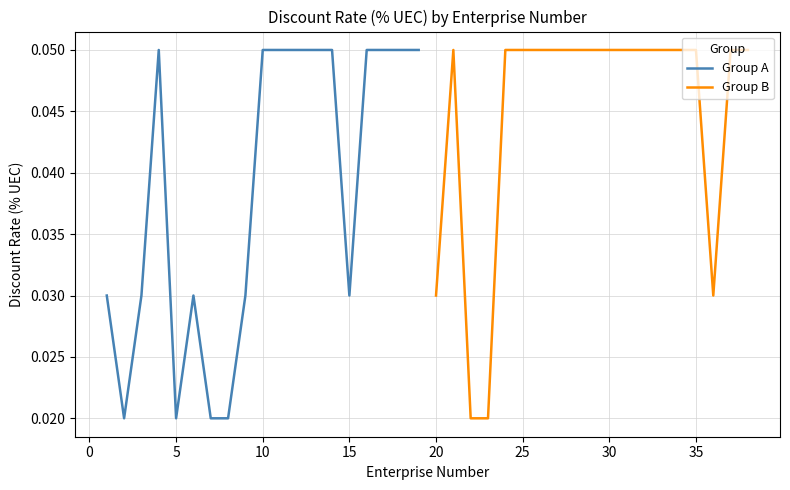

Reading left to right, list all the values displayed in this chart.

Group A: 0.0	0.0	0.0	0.1	0.0	0.0	0.0	0.0	0.0	0.1	0.1	0.1	0.1	0.1	0.0	0.1	0.1	0.1	0.1
Group B: 0.0	0.1	0.0	0.0	0.1	0.1	0.1	0.1	0.1	0.1	0.1	0.1	0.1	0.1	0.1	0.1	0.0	0.1	0.1